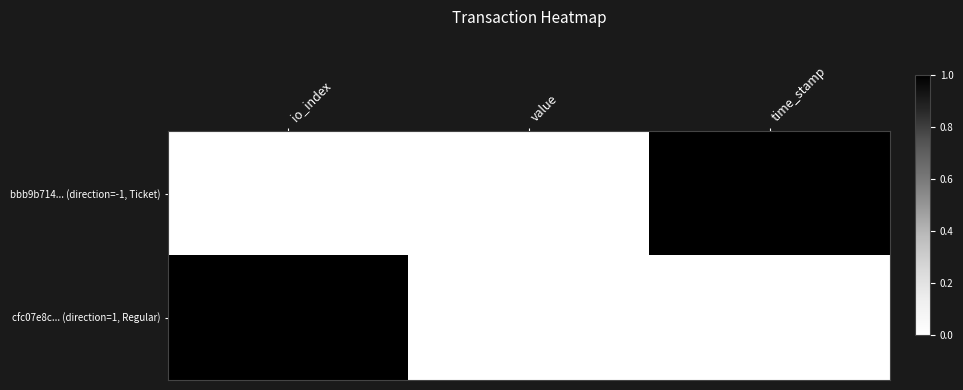

What is the difference between the highest and lowest values at time_stamp?

1